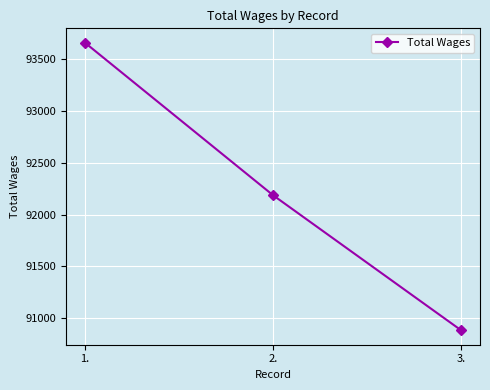

What is the value of the 1st point from the left?

93656